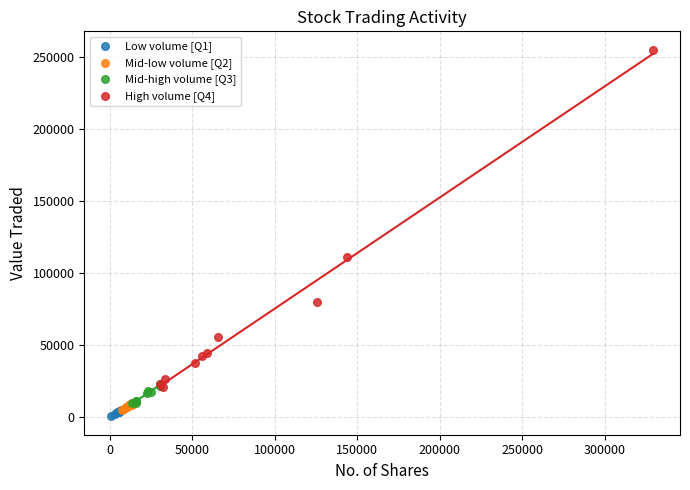

Which series reaches the maximum Y coordinate?

High volume [Q4]